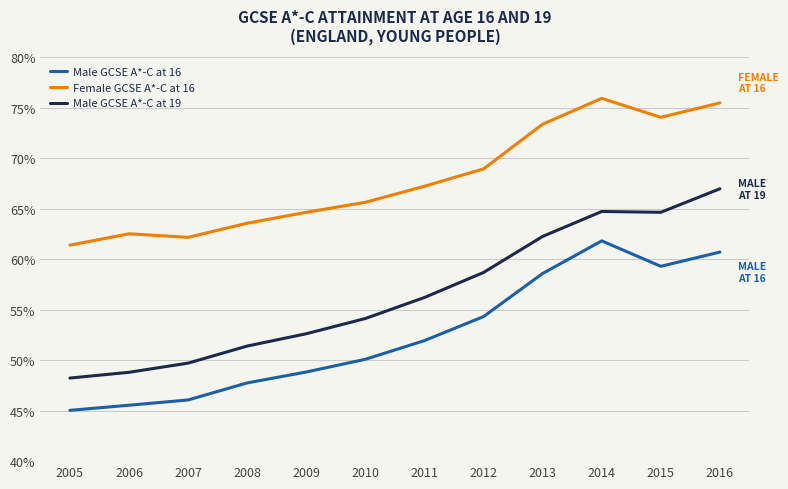

Which series has the largest total across all categories?

Female GCSE A*-C at 16